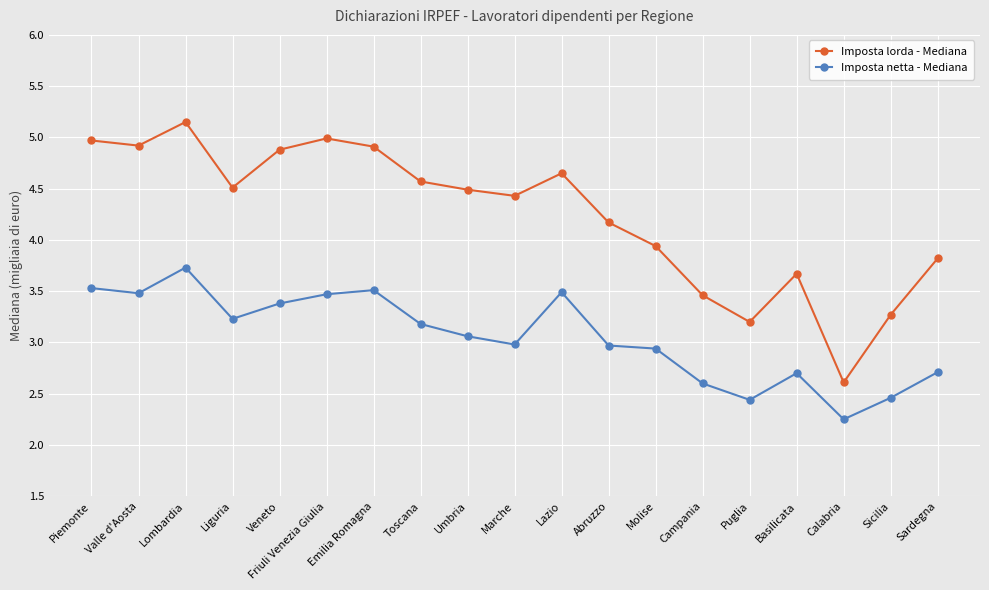

Is it true that Imposta netta - Mediana equals 3.1 at Umbria?

True